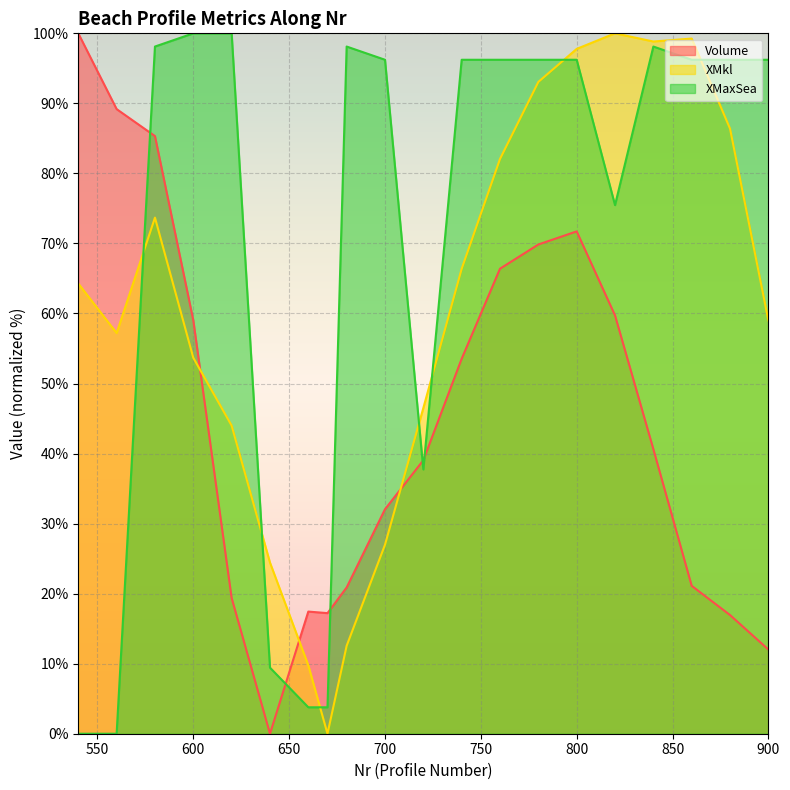

At which category is the sum across all series the highest?

800